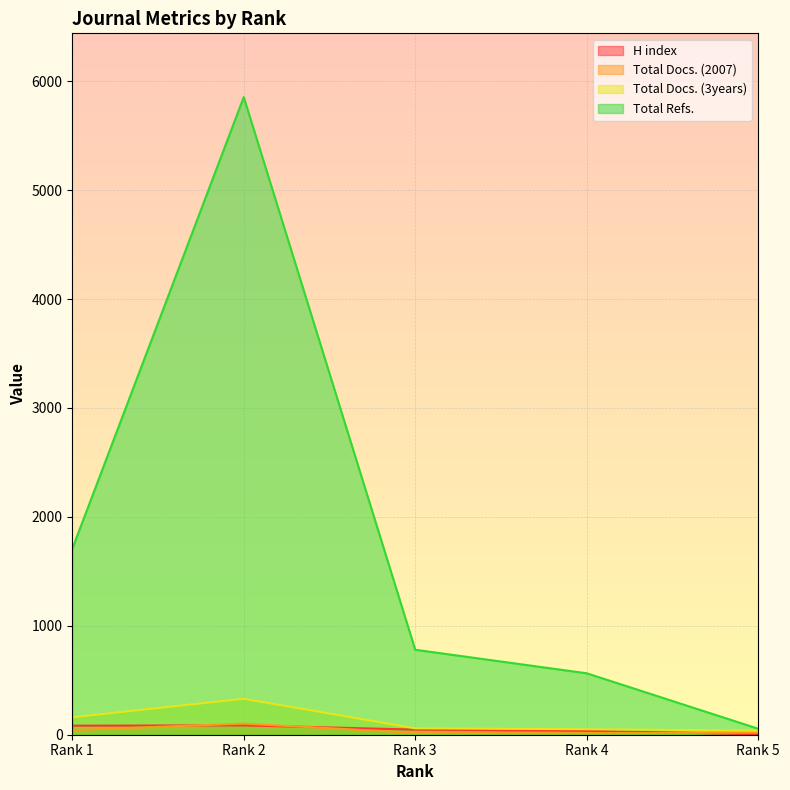

How many interior local peaks does the Total Refs. series have?

1